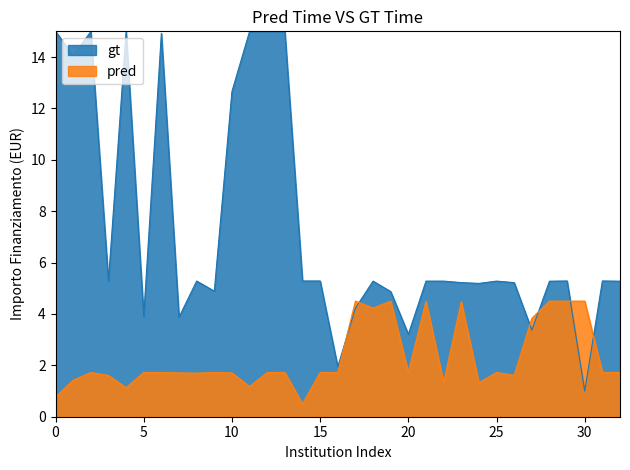

What is the smallest value displayed?

0.5